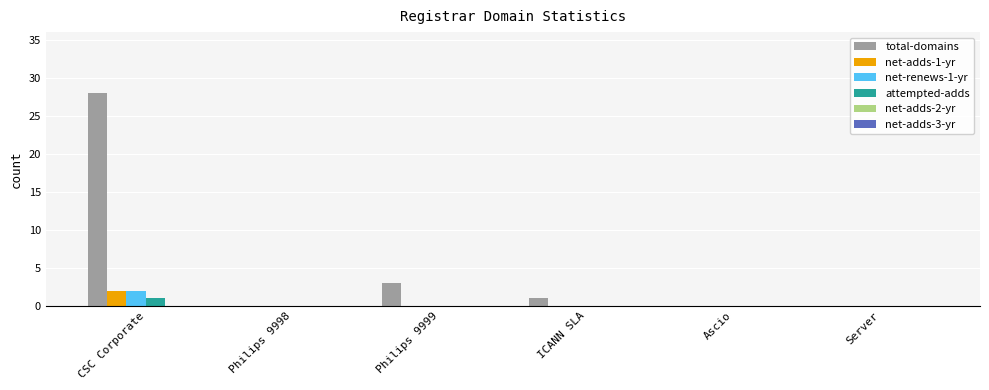

Which series has the largest total across all categories?

total-domains